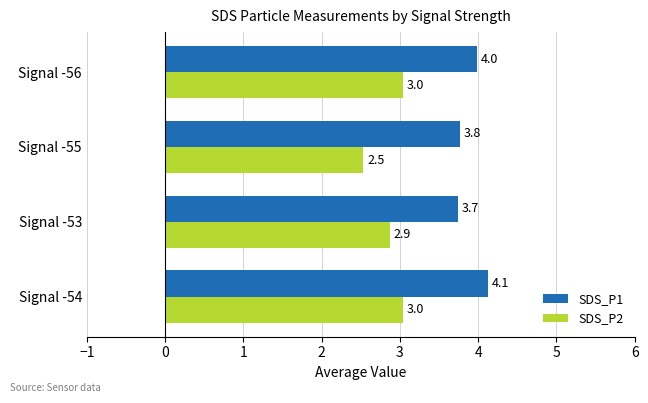

What is the greatest value displayed?

4.1